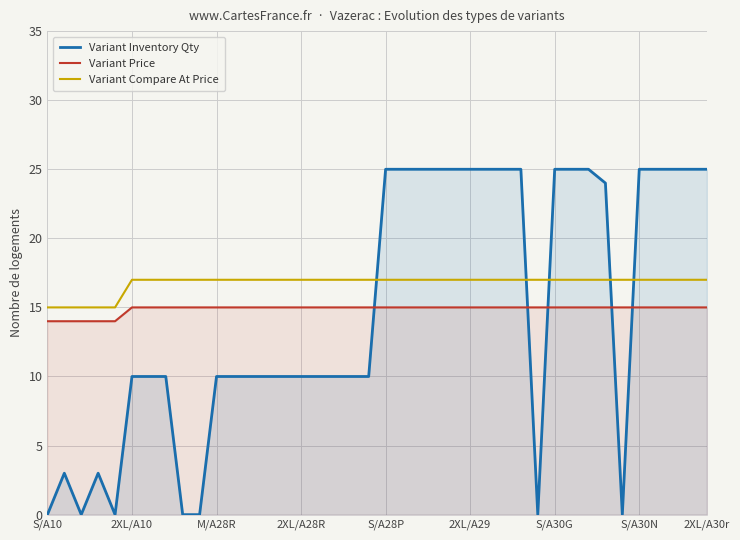

The Variant Inventory Qty series shows 25 at S/A28P. True or false?

True